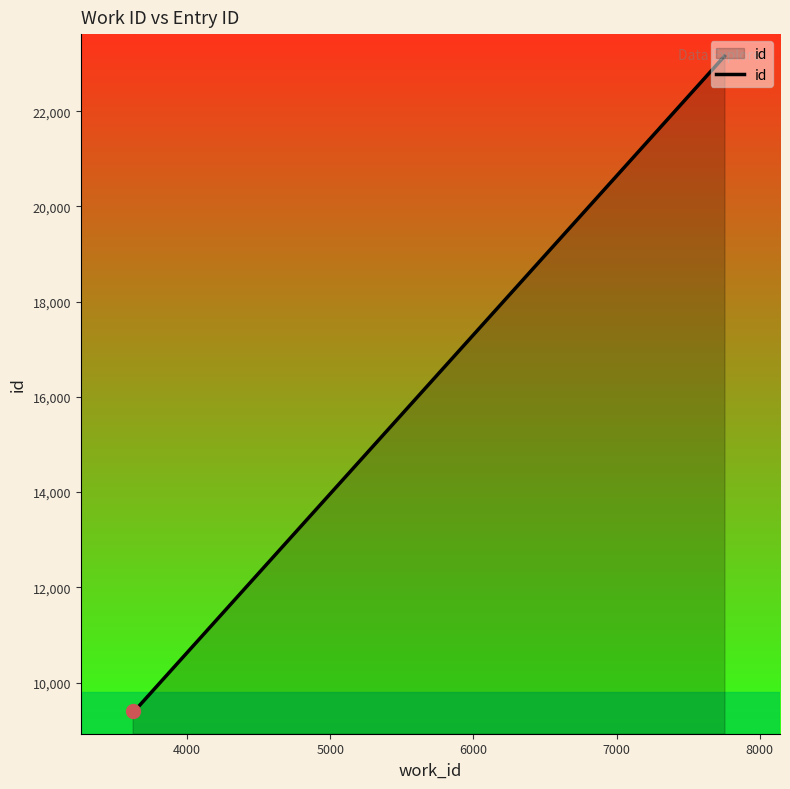

What is the minimum value shown in the chart?

9396